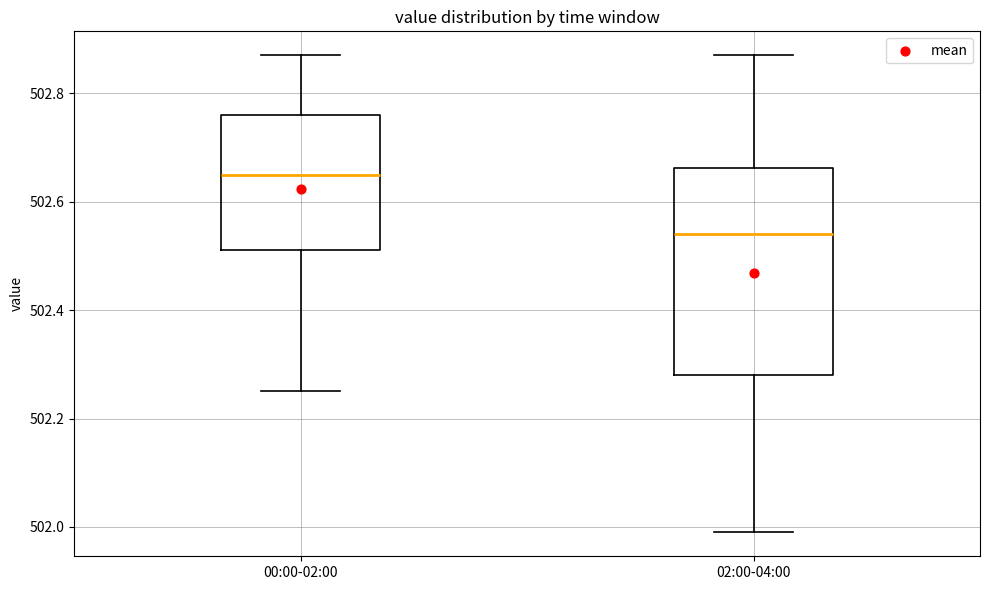

Which box's median line is the lowest?

02:00-04:00